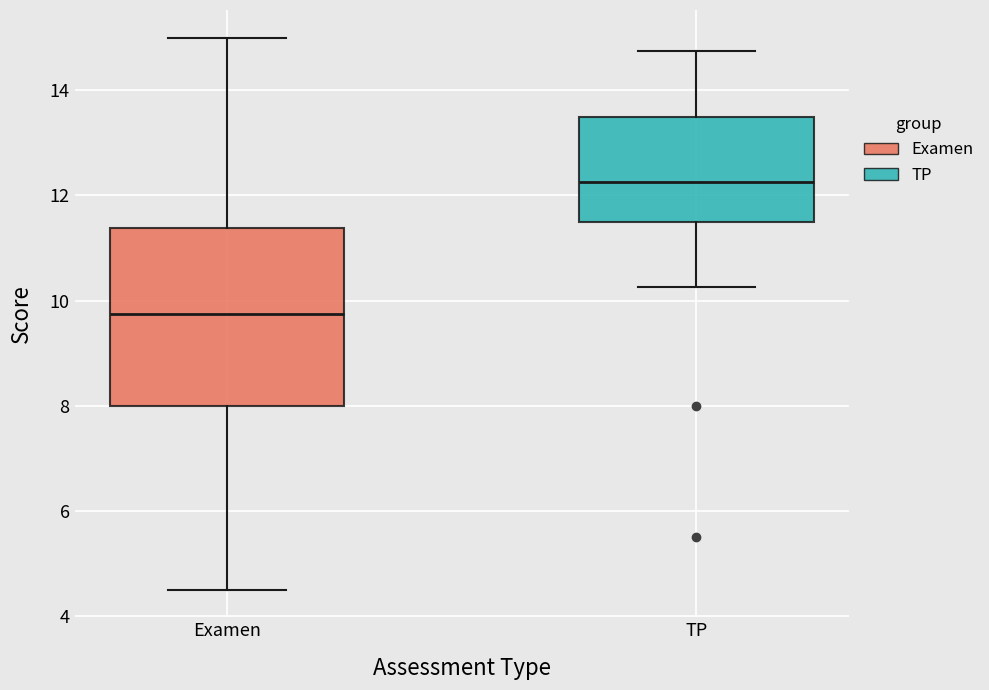

Comparing the boxes themselves (not the whiskers), which one is the tallest?

Examen